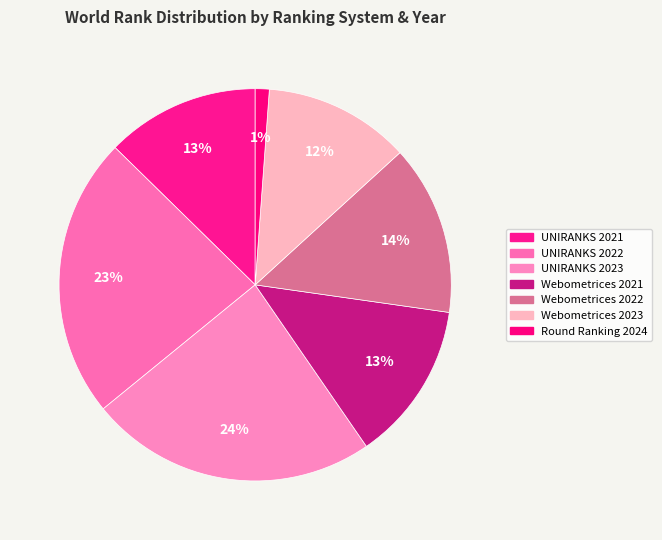

Count the number of slices in the pie.

7